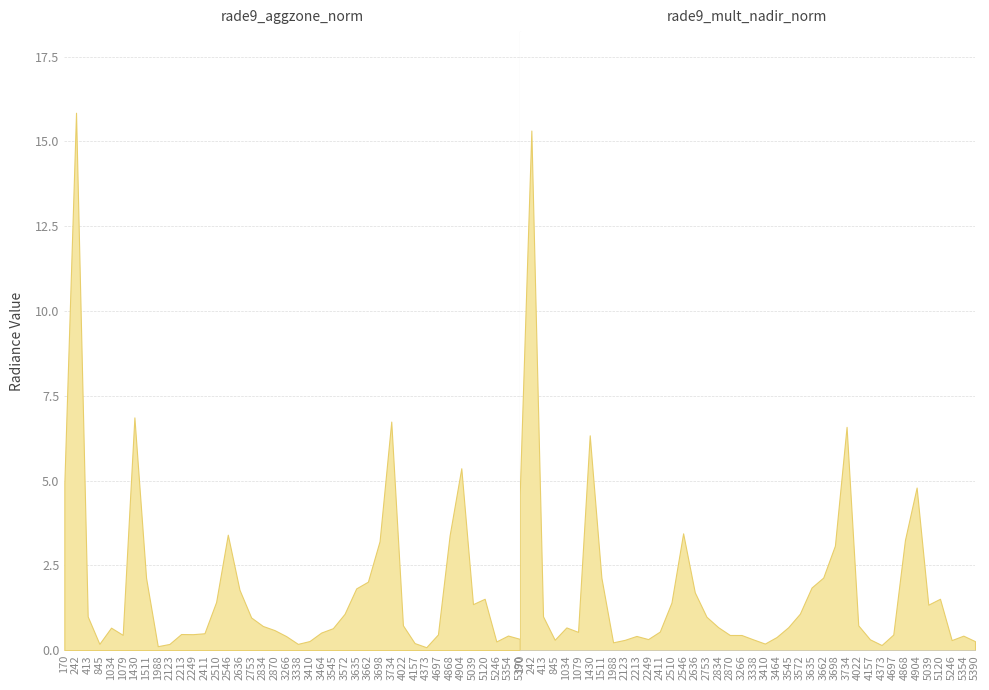

The value of rade9_mult_nadir_norm at 4697 is 0.5. True or false?

True